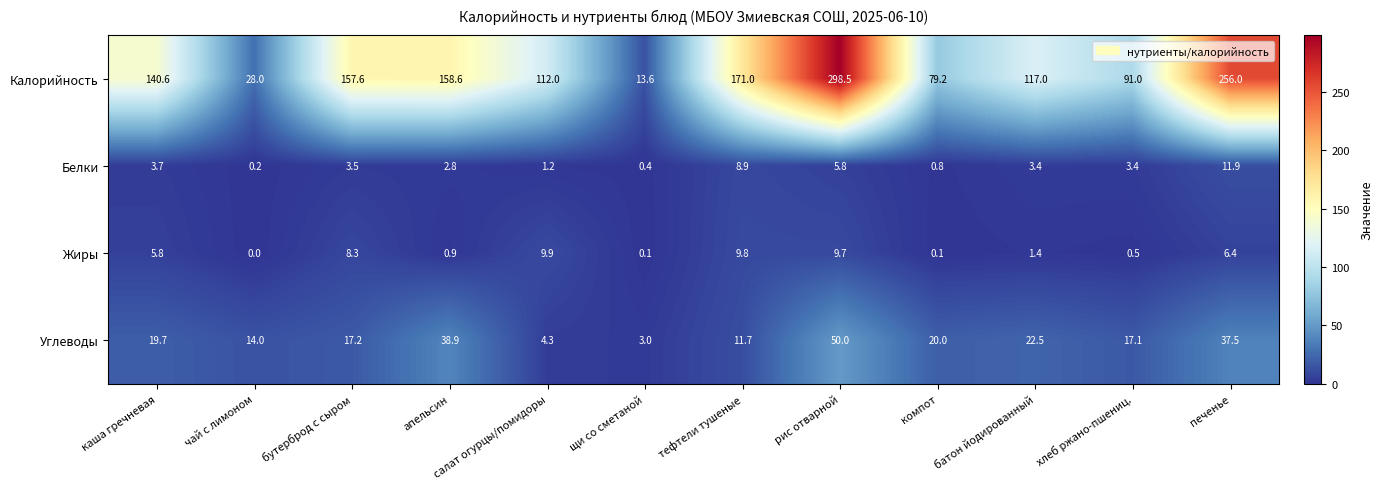

Which series changed the most between батон йодированный and печенье?

Калорийность